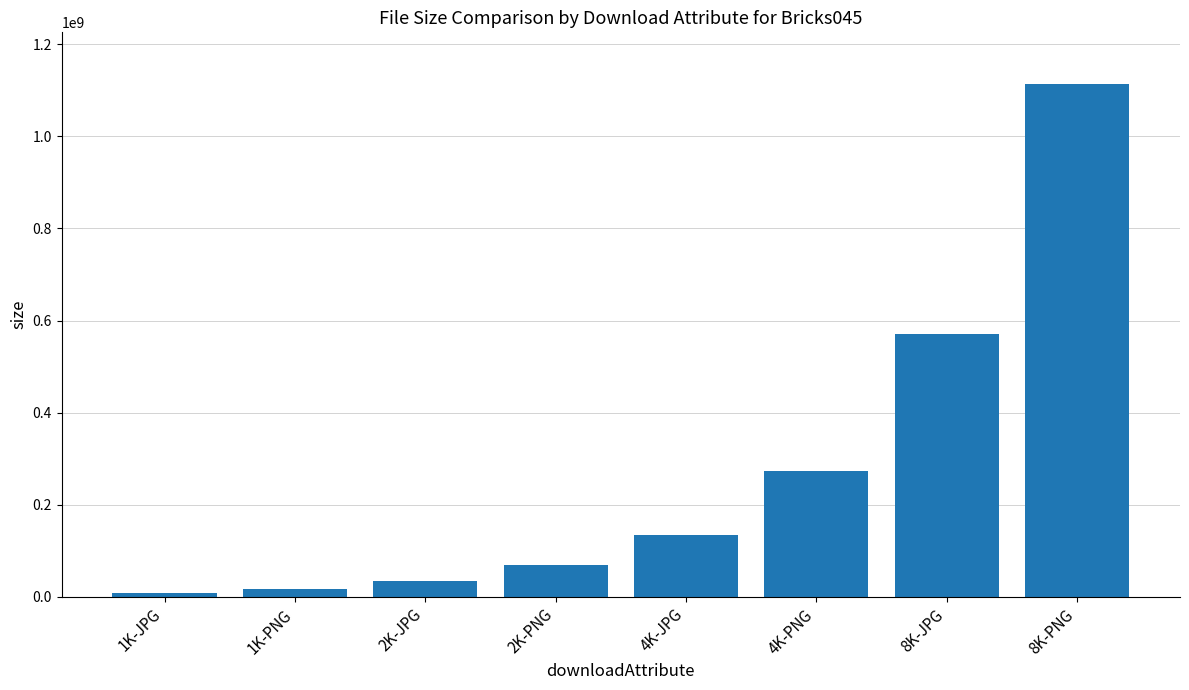

What is the change in value from 1K-PNG to 8K-PNG?

+1096578057